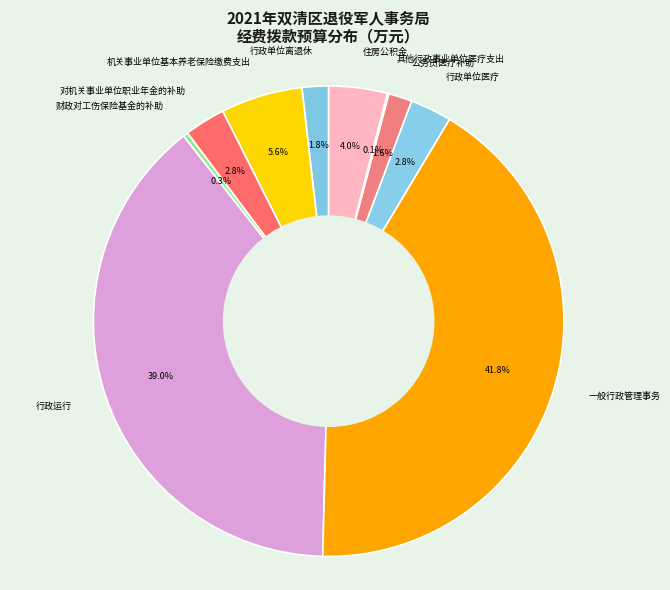

Is there any slice that represents more than half of the pie?

No